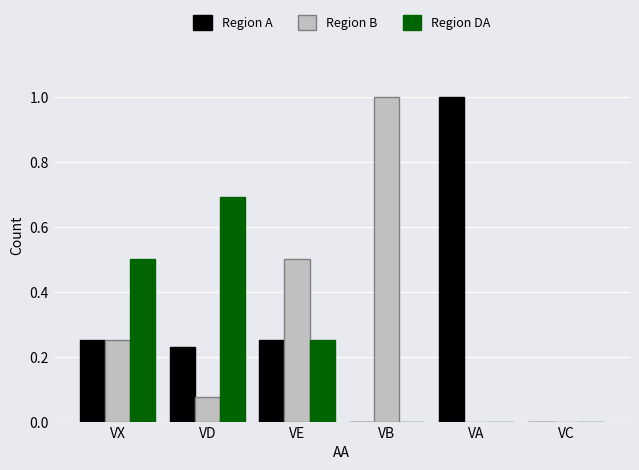

Is the value of Region B at VE greater than the value of Region DA at VE?

Yes